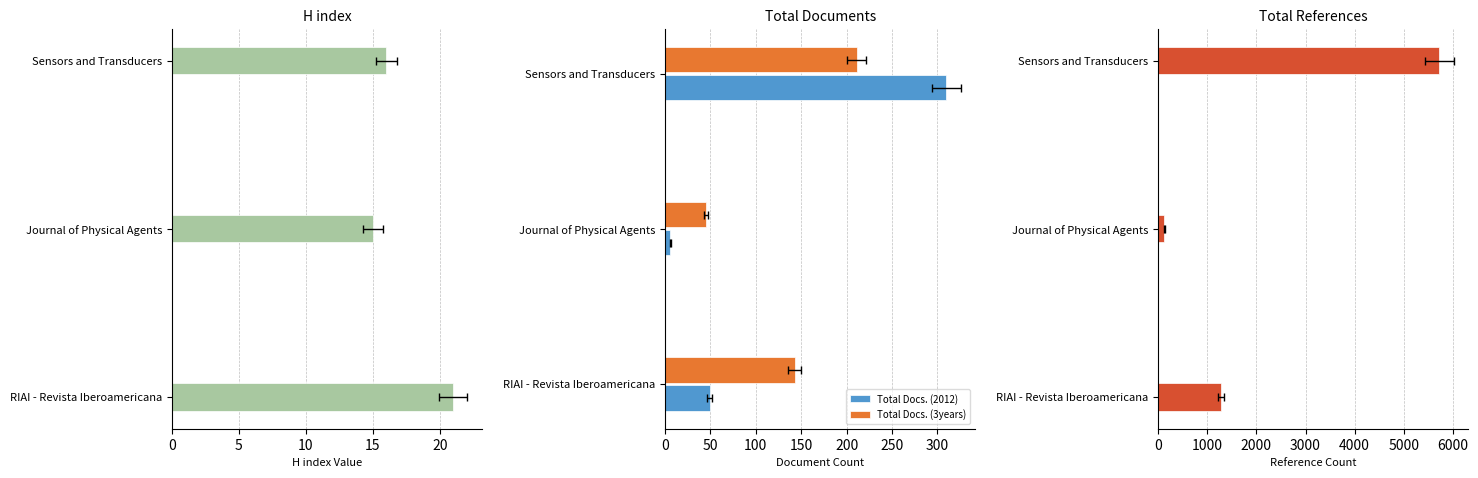

How many bars are there in total?

12